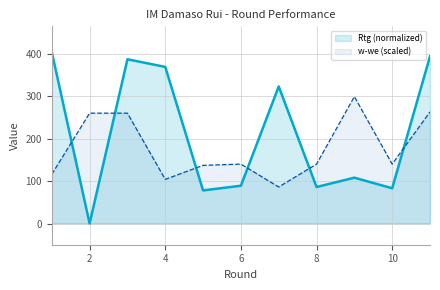

In w-we, how many points are lower than both neighbors (excluding endpoints)?

3